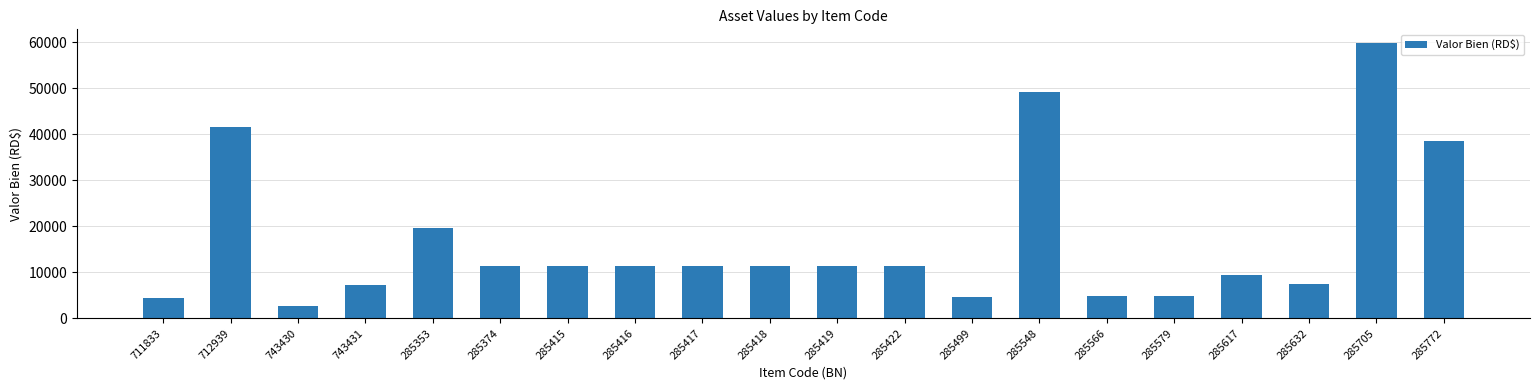

How many bars are there in total?

20